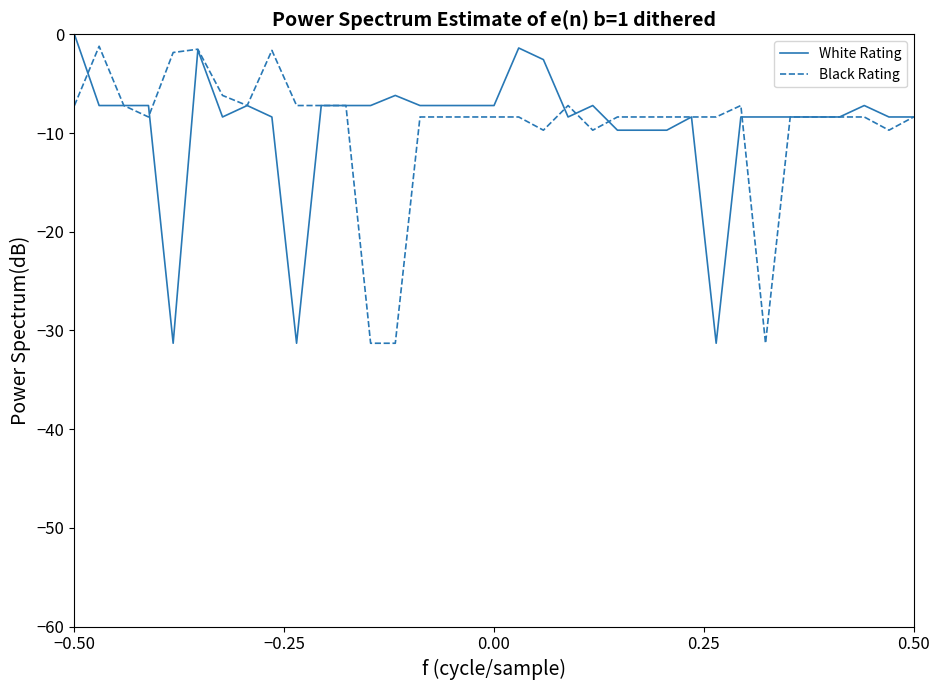

What is the lowest value of the Black Rating series?

-31.3